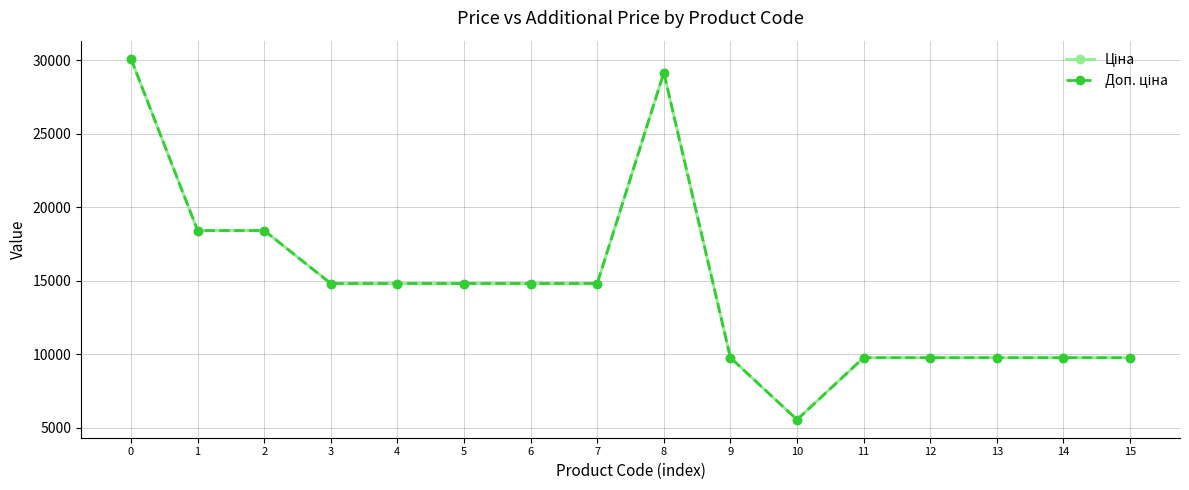

Rank the series at 2 from highest to lowest value.

Ціна, Доп. ціна